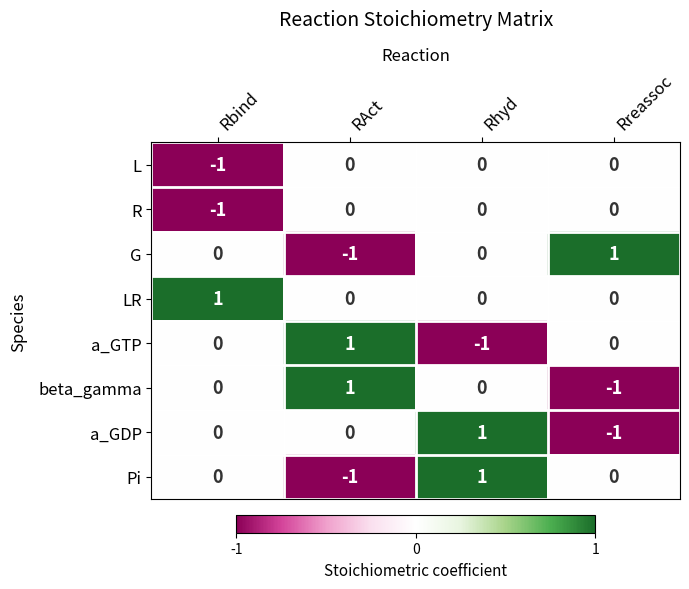

Count the a_GDP values in the range 0 to 1.

3